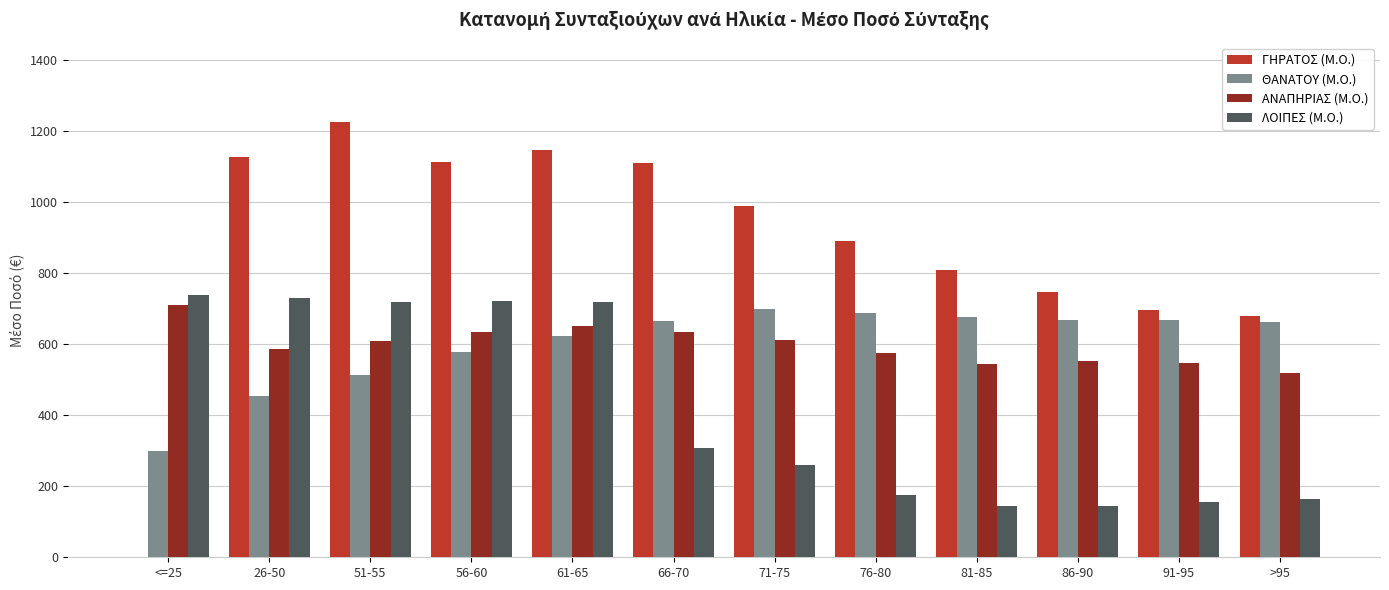

What is the total value across all series at <=25?

1747.8